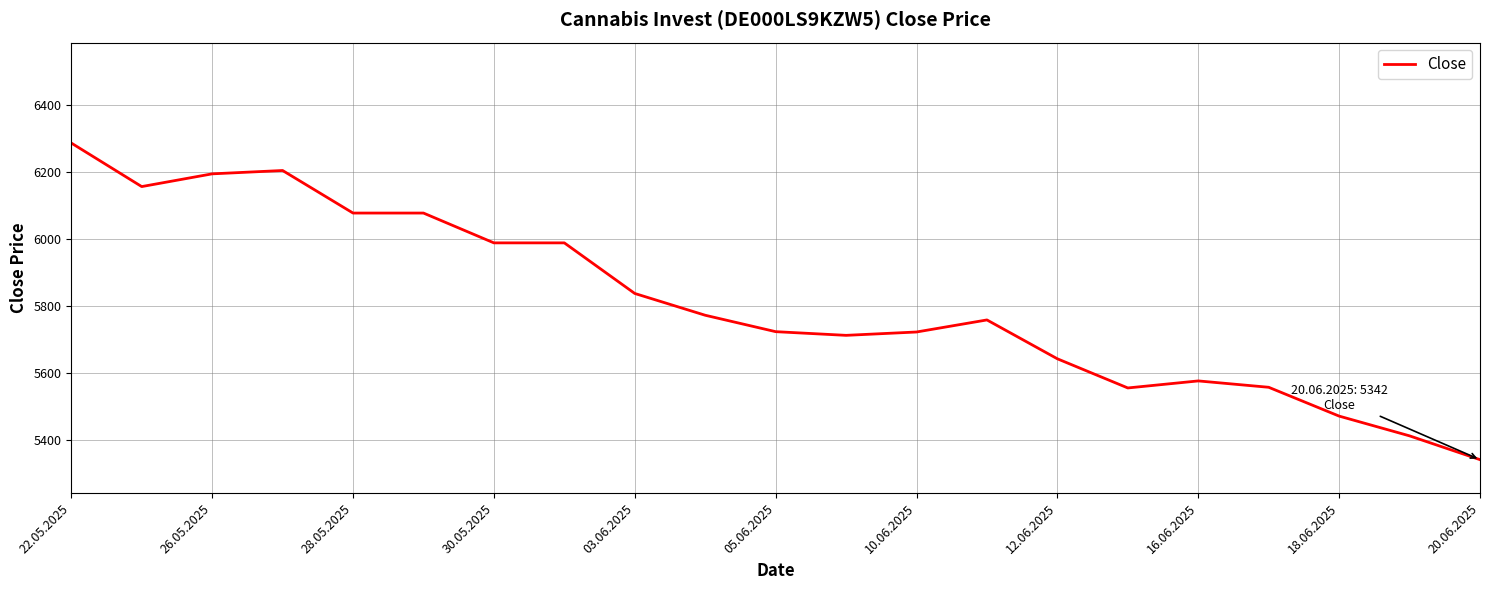

What is the greatest value displayed?

6287